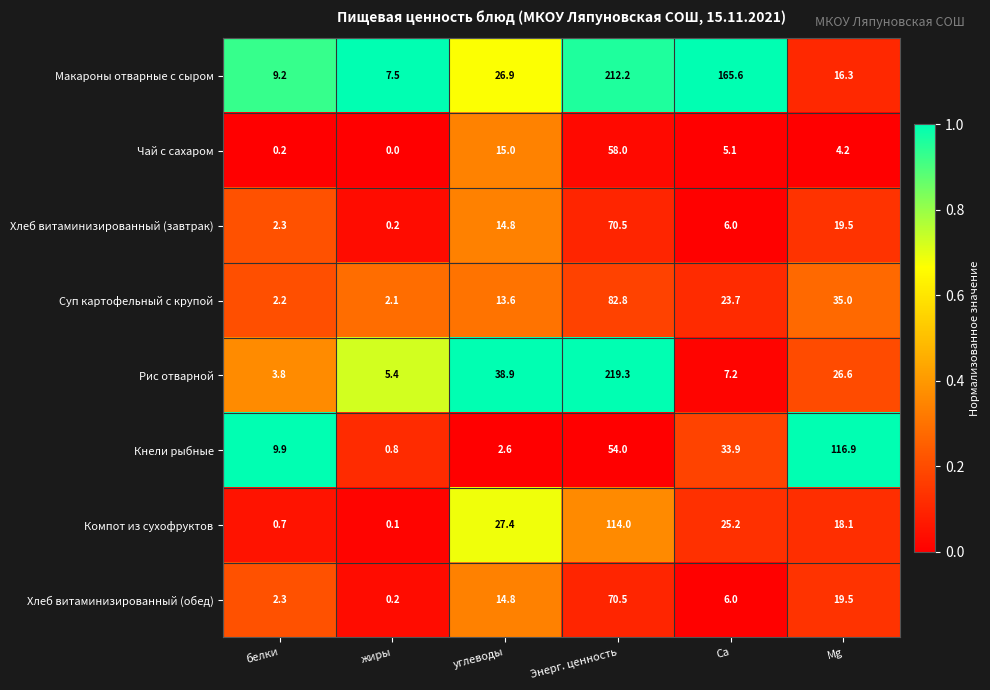

At which category does the chart reach its minimum across all series?

жиры